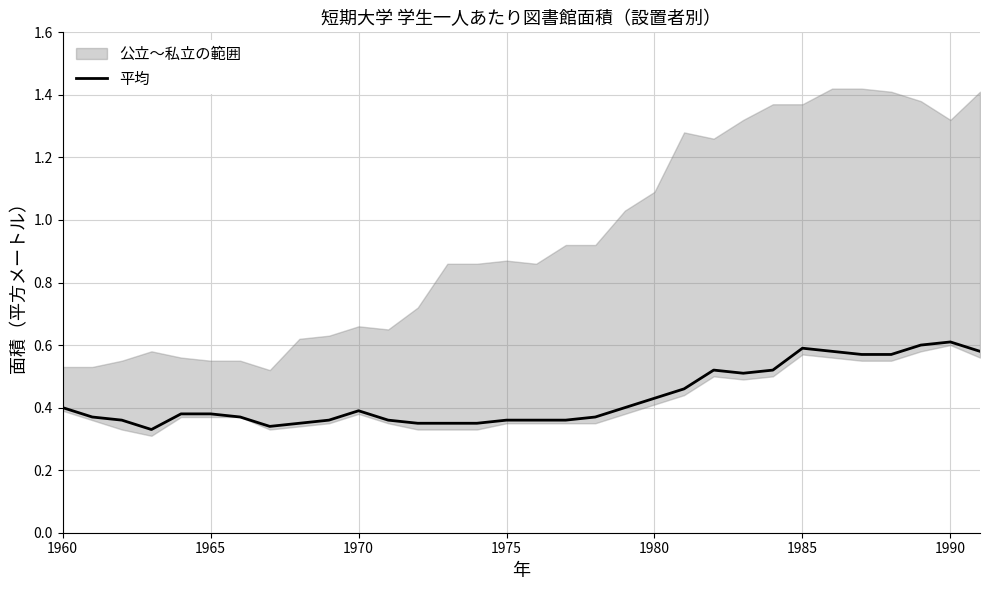

What is the value of the 15th point from the left?

0.3